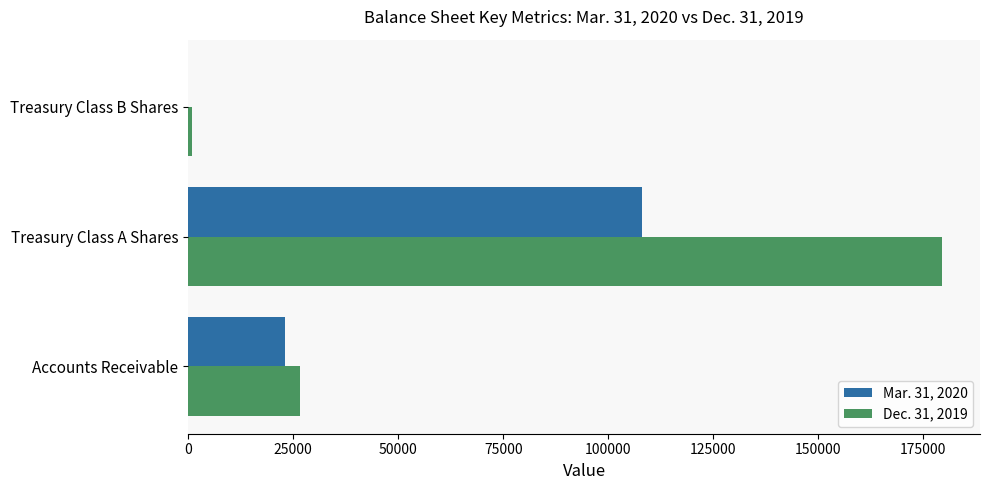

The Mar. 31, 2020 series shows 23147 at Accounts Receivable. True or false?

True